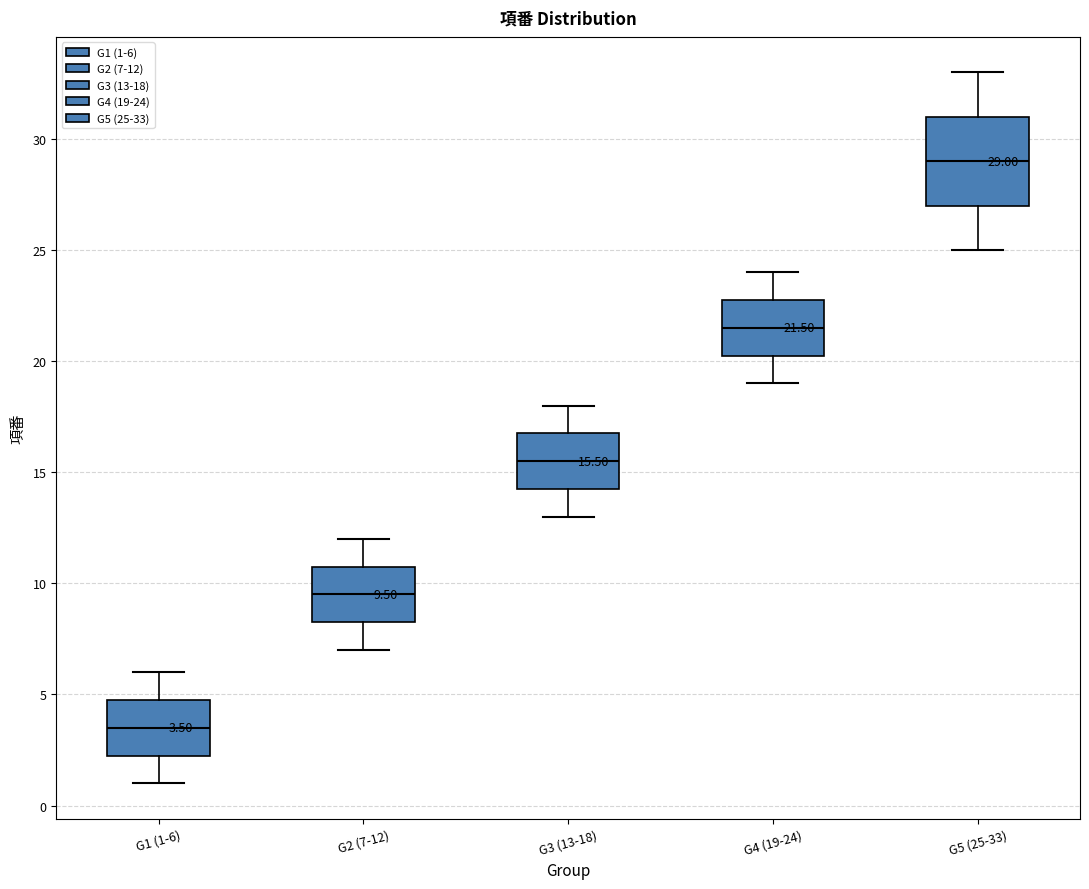

Which box's median line is the lowest?

G1 (1-6)